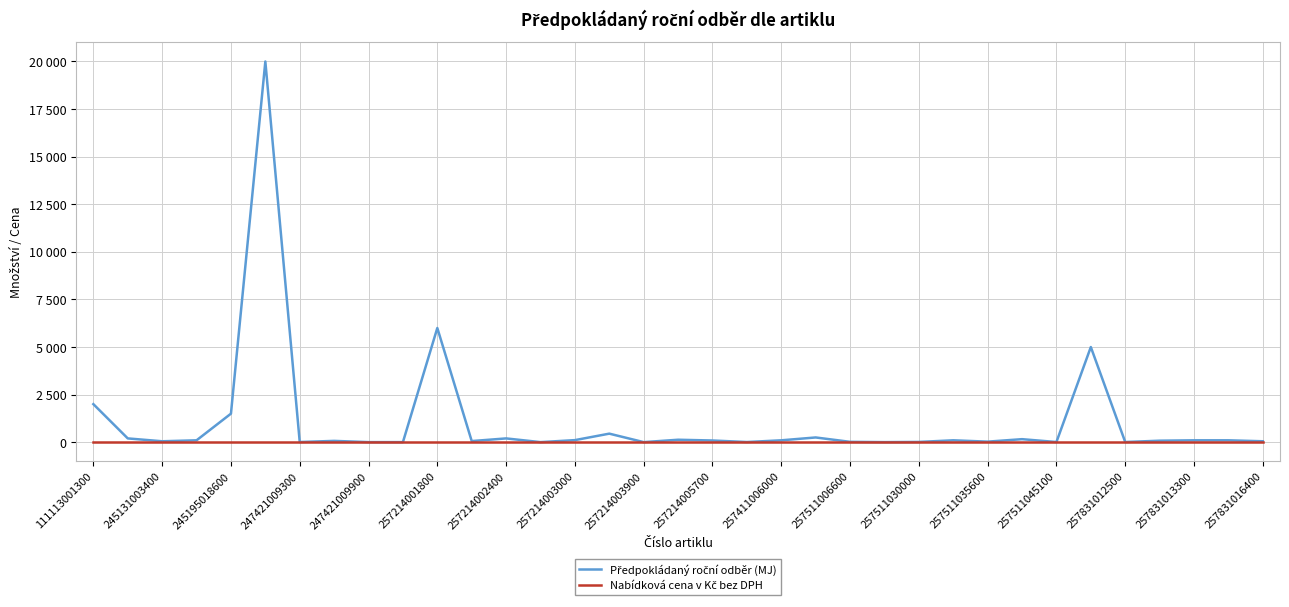

Does the chart display data point markers on the line(s)?

No